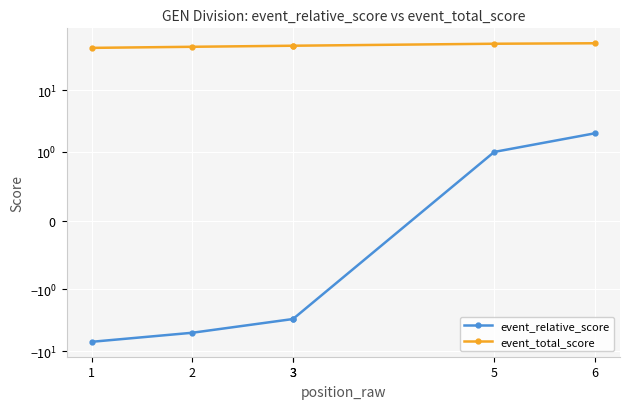

Rank the series by their maximum value, from highest to lowest.

event_total_score, event_relative_score